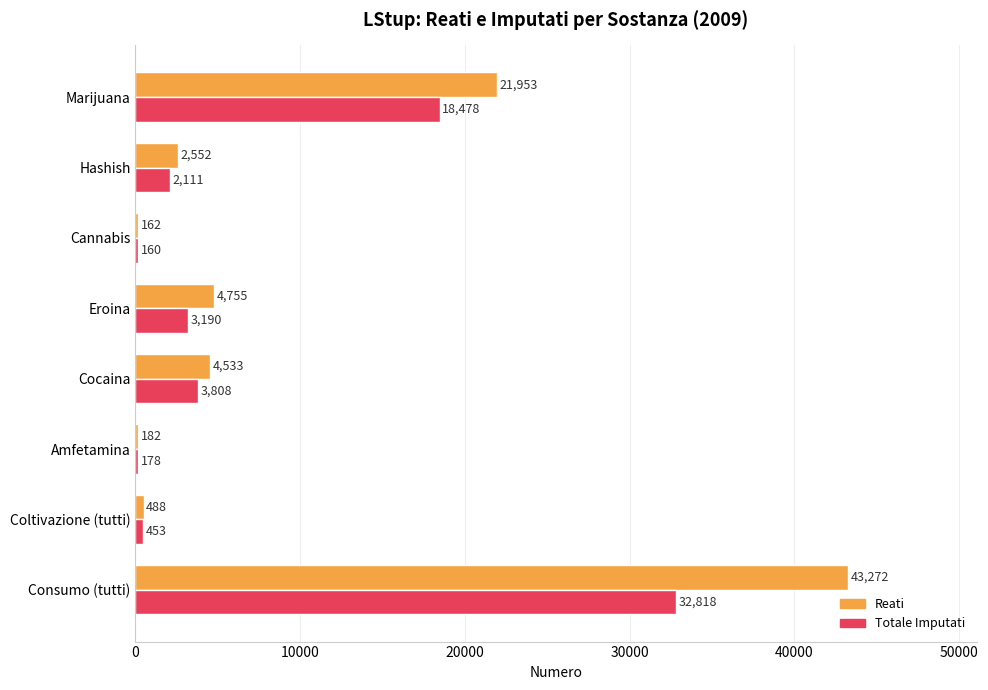

At how many categories does at least one series exceed 3265?

4